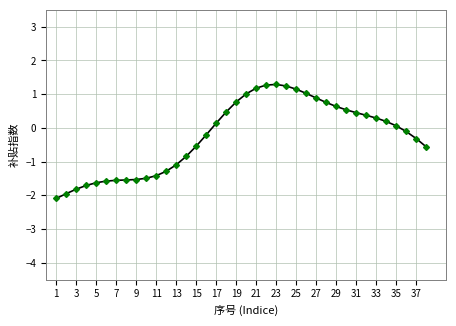

What is the difference between the second highest and minimum values?

3.4